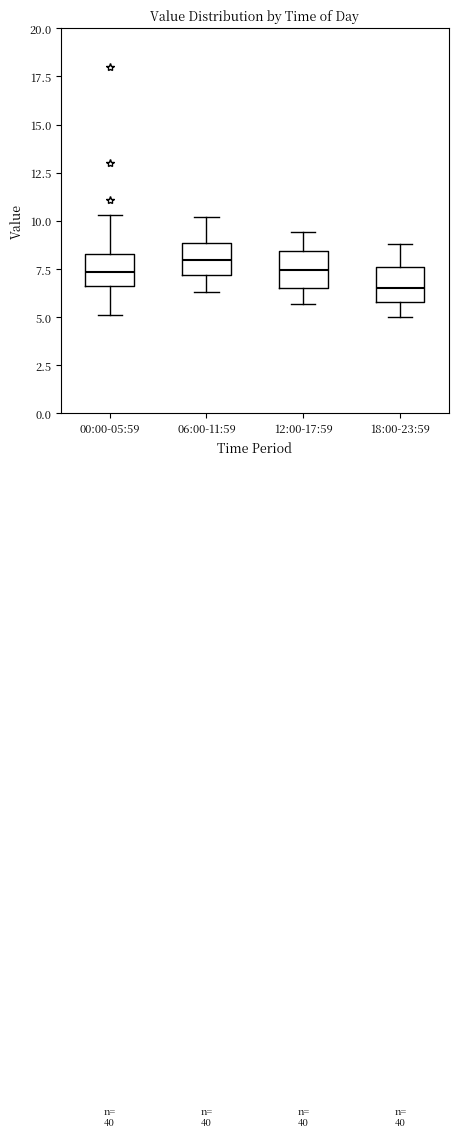

Reading left to right, transcribe this box plot: for each box, give where its median line is, the range the box spans, and where its two whiskers end, as read against the y-axis. The values are not printed on the chart, so give them approximately, as read against the axis.

00:00-05:59: median 7.5, box 6.5 to 8.5, whiskers 5.0 to 10.5
06:00-11:59: median 8.0, box 7.0 to 9.0, whiskers 6.5 to 10.0
12:00-17:59: median 7.5, box 6.5 to 8.5, whiskers 5.5 to 9.5
18:00-23:59: median 6.5, box 6.0 to 7.5, whiskers 5.0 to 9.0